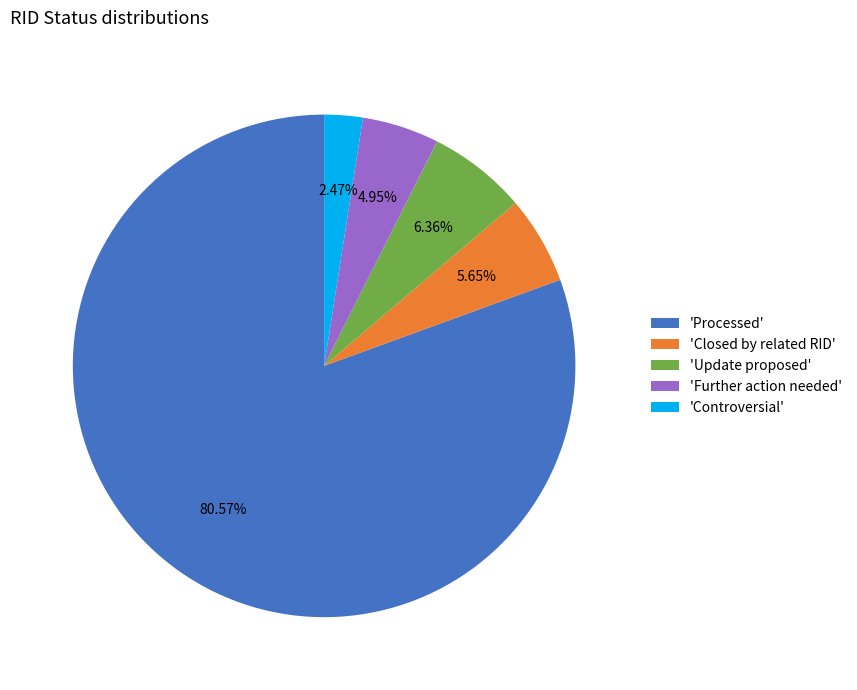

Approximately how many times larger is the value at 'Closed by related RID' compared to 'Further action needed'?

1.1